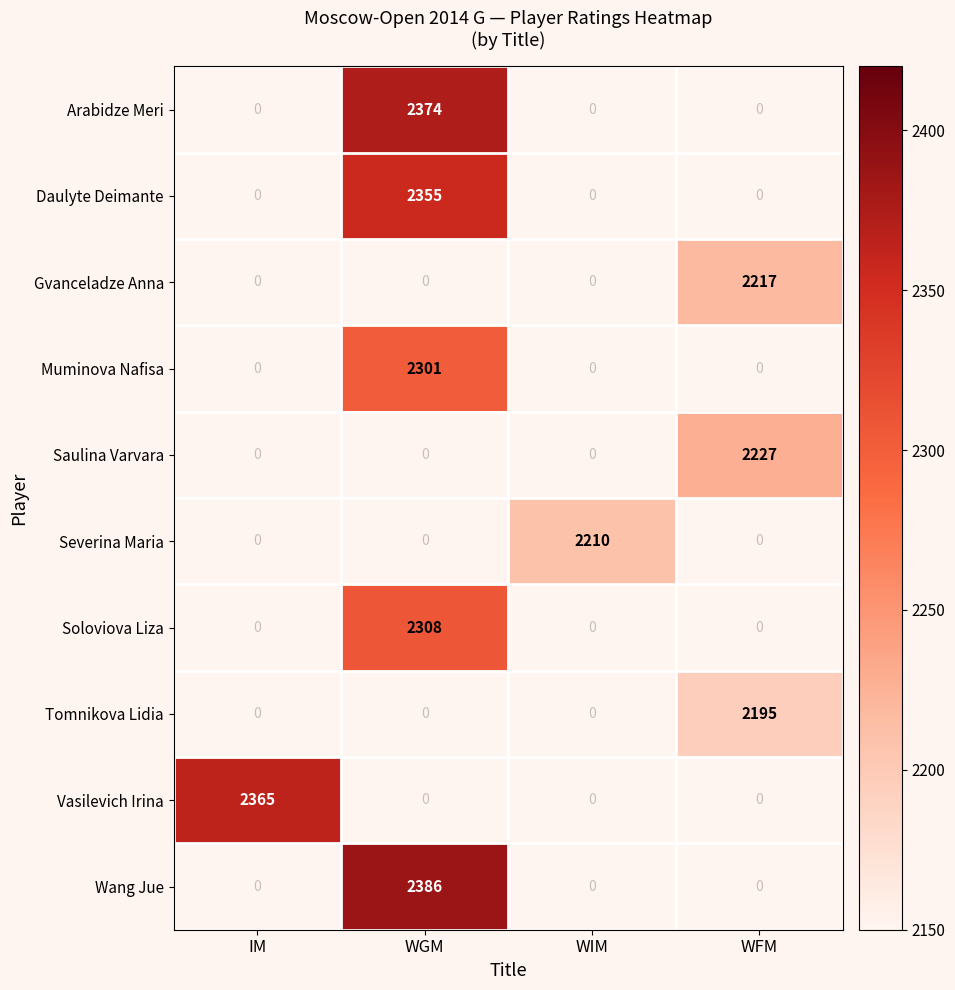

Is it true that Arabidze Meri equals 2374 at WGM?

True